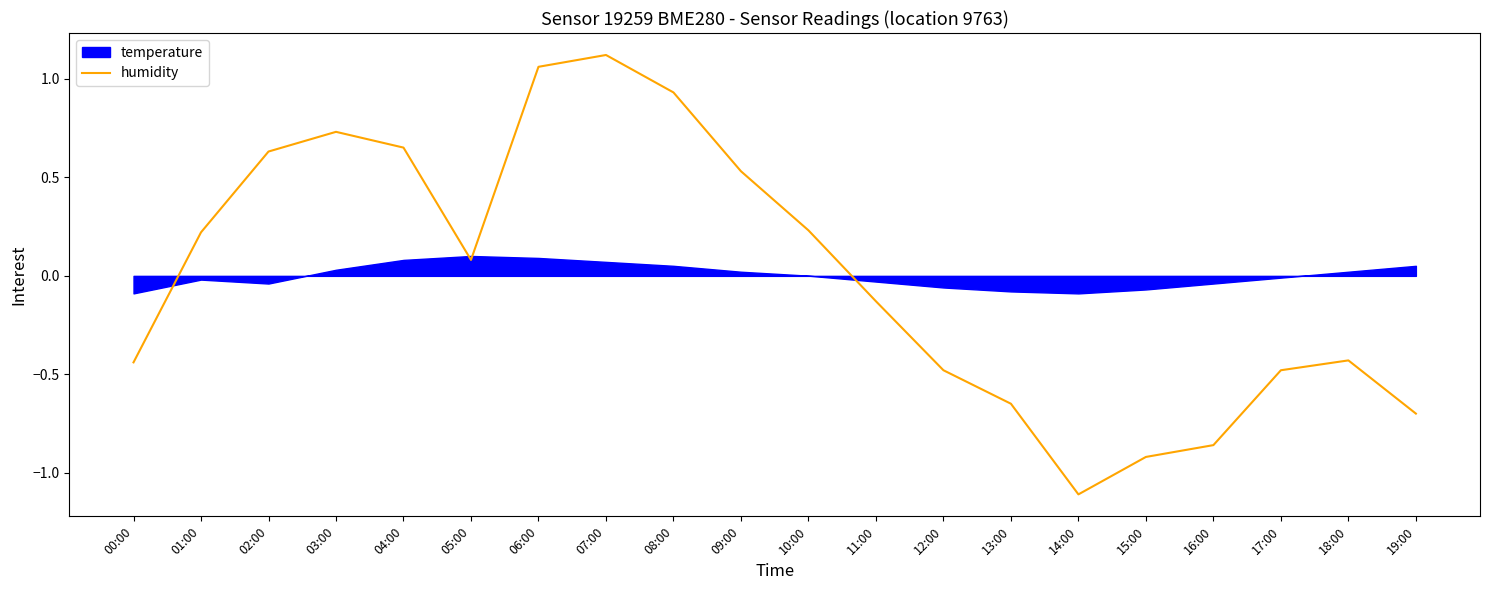

The humidity series shows -1.1 at 14:00. True or false?

True